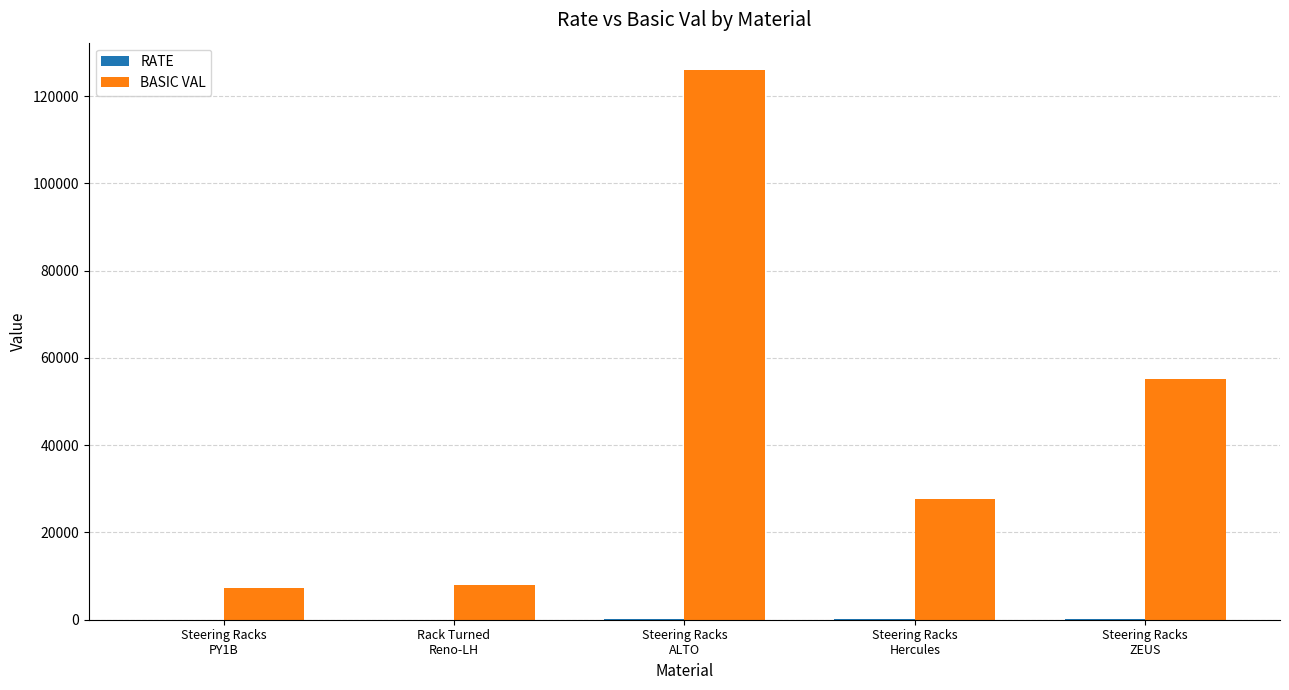

What is the maximum value shown in the chart?

125950.0